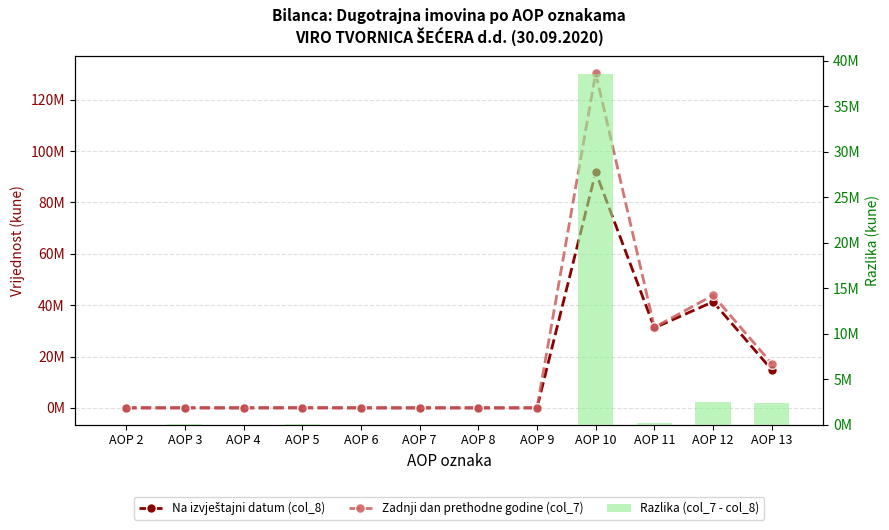

How many data points in Razlika (col_7 - col_8) are less than 22863?

6